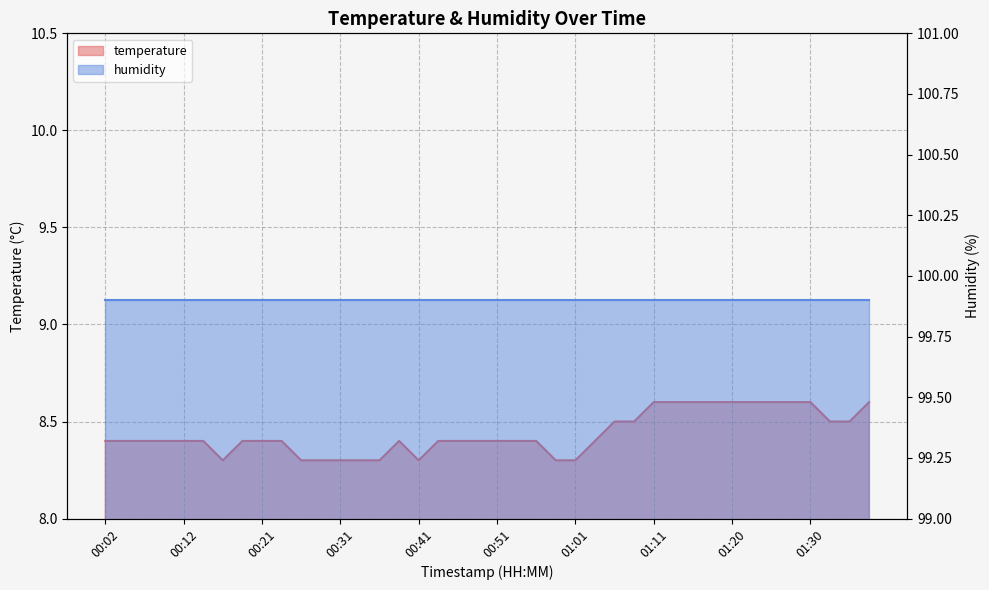

Count the values in the range 8 to 9.

40